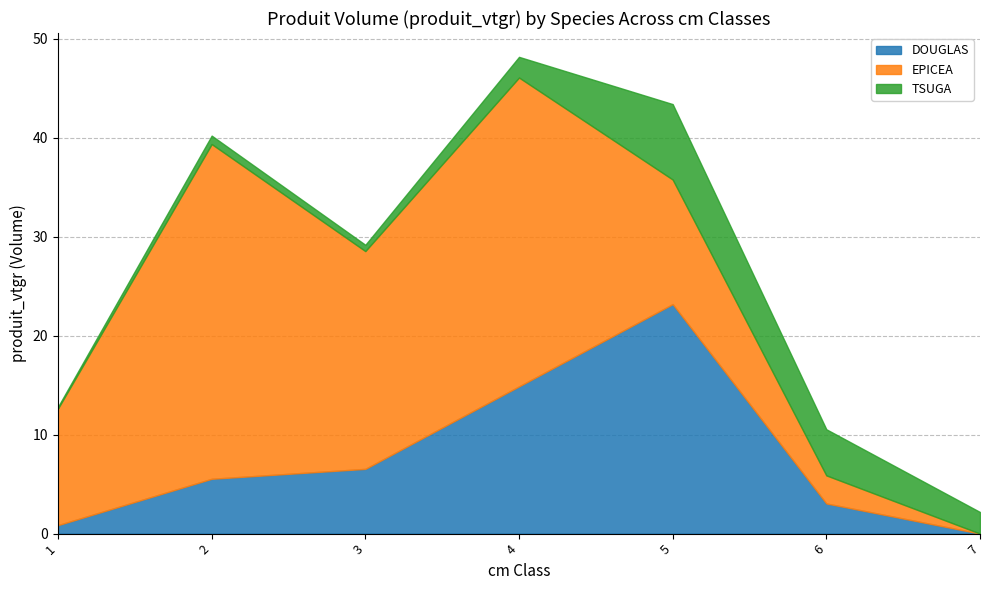

How many interior local peaks does the TSUGA series have?

2